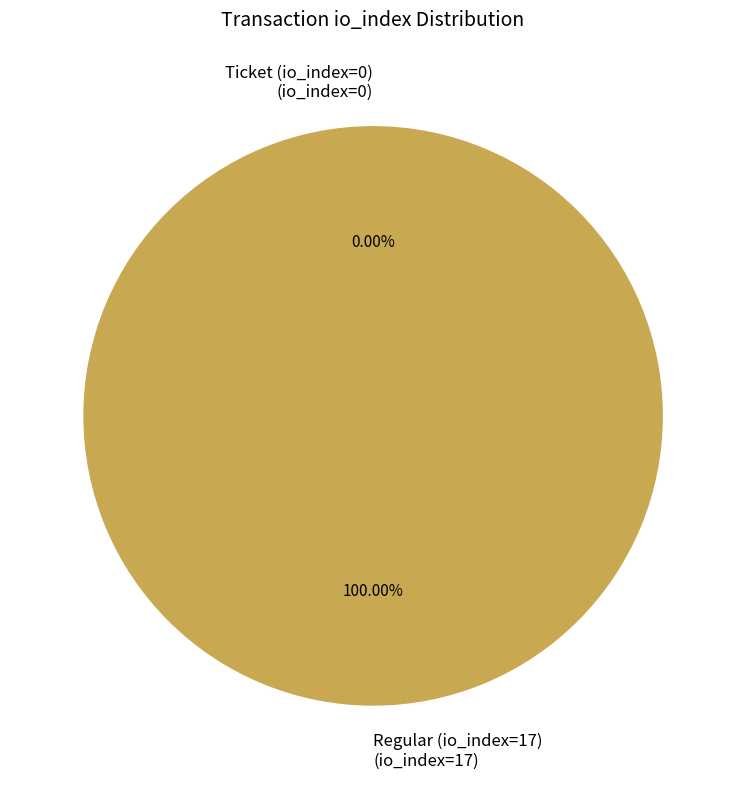

What is the total percentage of Ticket (io_index=0) and Regular (io_index=17)?

100.0%